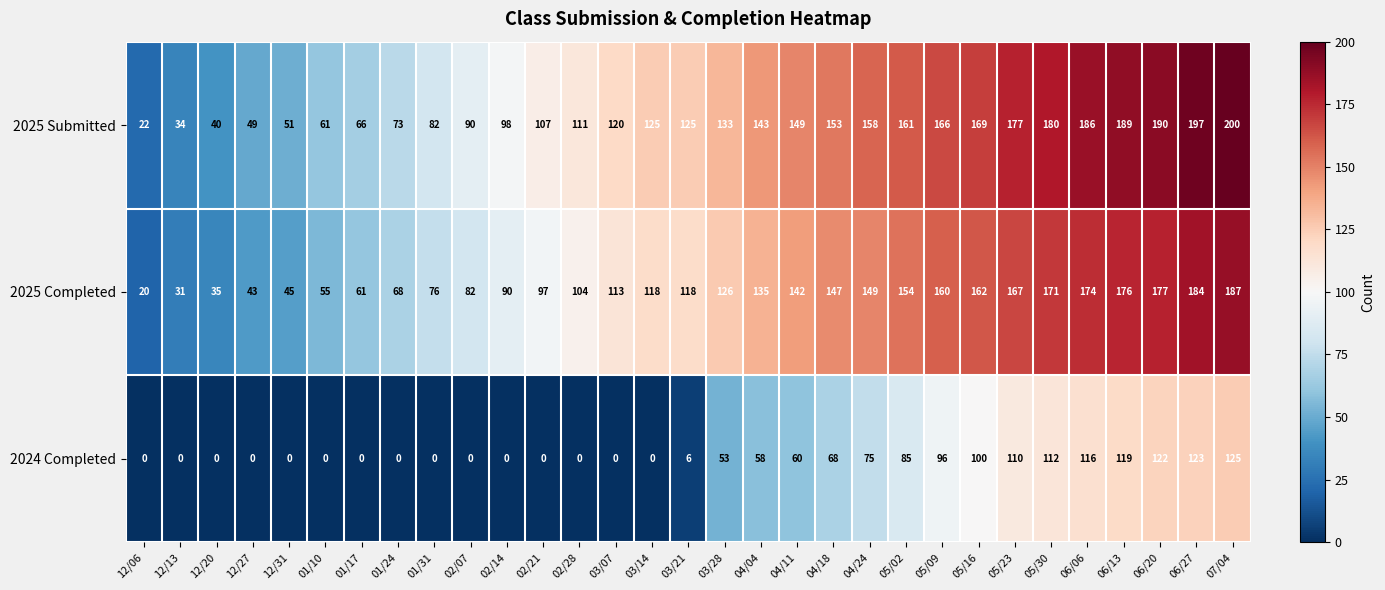

Which series has the largest total across all categories?

2025 Submitted